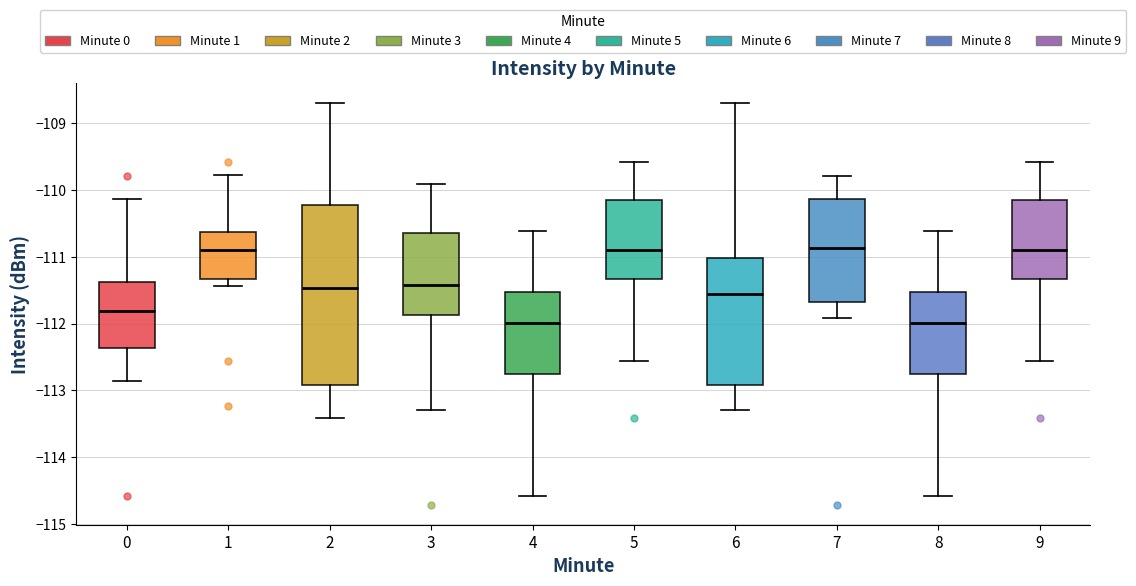

Reading left to right, transcribe this box plot: for each box, give where its median line is, the range the box spans, and where its two whiskers end, as read against the y-axis. The values are not printed on the chart, so give them approximately, as read against the axis.

0: median -111.8, box -112.4 to -111.4, whiskers -112.9 to -110.1
1: median -110.9, box -111.3 to -110.6, whiskers -111.4 to -109.8
2: median -111.5, box -112.9 to -110.2, whiskers -113.4 to -108.7
3: median -111.4, box -111.9 to -110.6, whiskers -113.3 to -109.9
4: median -112.0, box -112.8 to -111.5, whiskers -114.6 to -110.6
5: median -110.9, box -111.3 to -110.1, whiskers -112.6 to -109.6
6: median -111.6, box -112.9 to -111.0, whiskers -113.3 to -108.7
7: median -110.9, box -111.7 to -110.1, whiskers -111.9 to -109.8
8: median -112.0, box -112.8 to -111.5, whiskers -114.6 to -110.6
9: median -110.9, box -111.3 to -110.1, whiskers -112.6 to -109.6